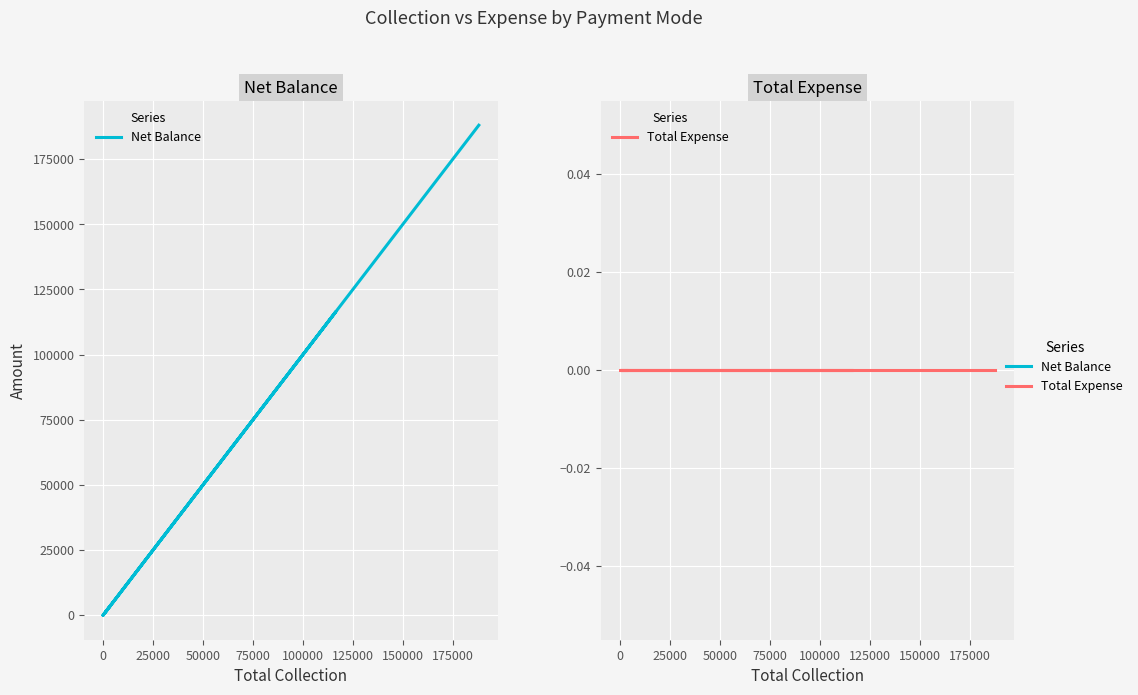

What is the average value of the Net Balance series?

62667